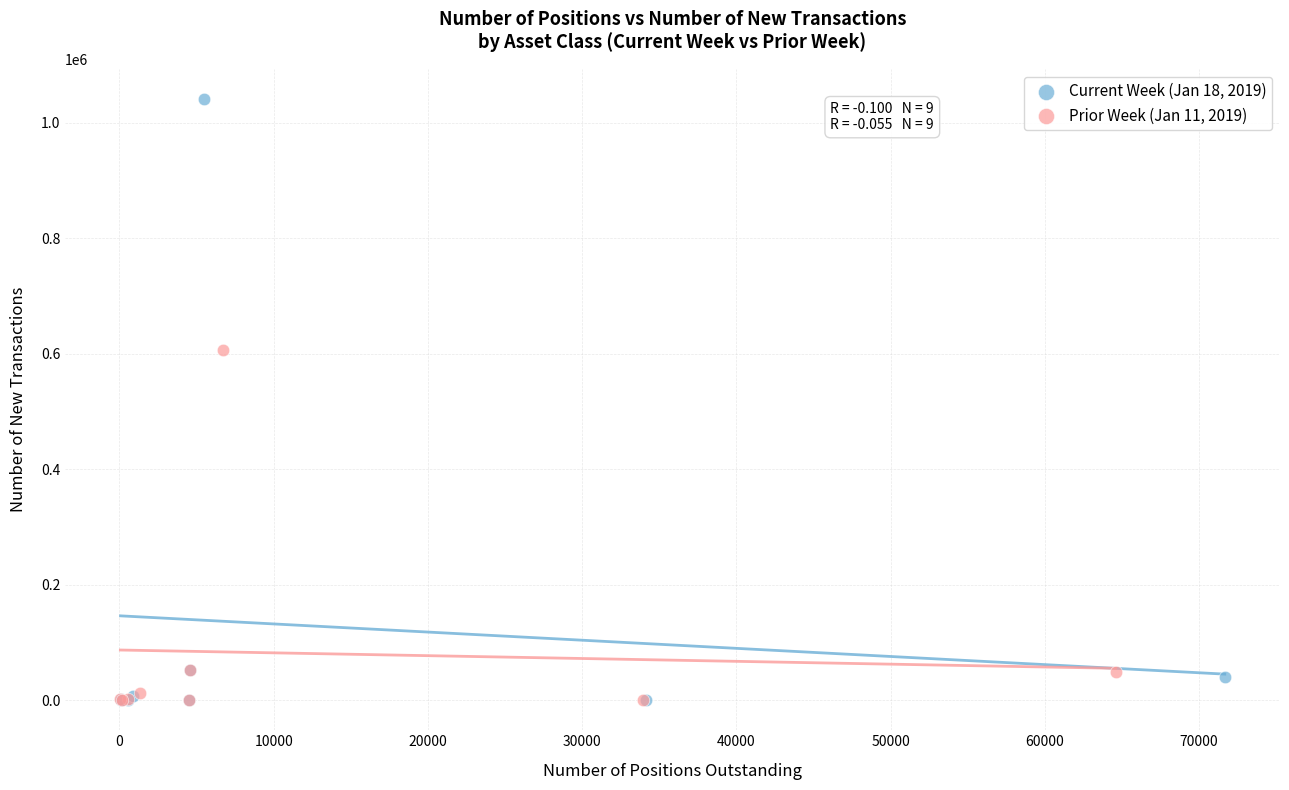

Which series has the largest Y range (max minus min)?

Current Week (Jan 18, 2019)